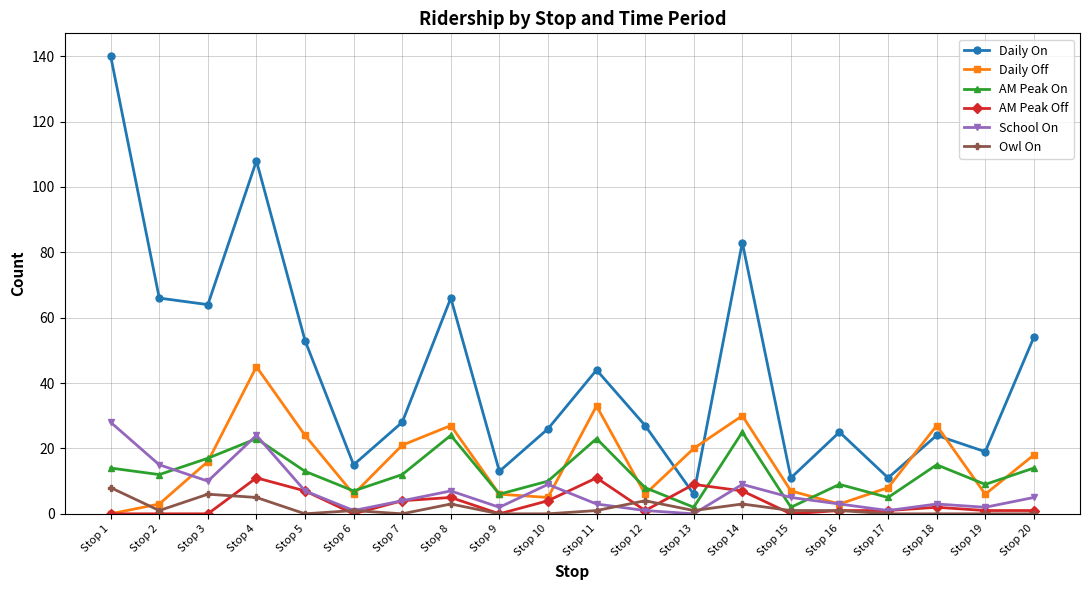

True or false: Daily Off and Owl On intersect in this chart.

True